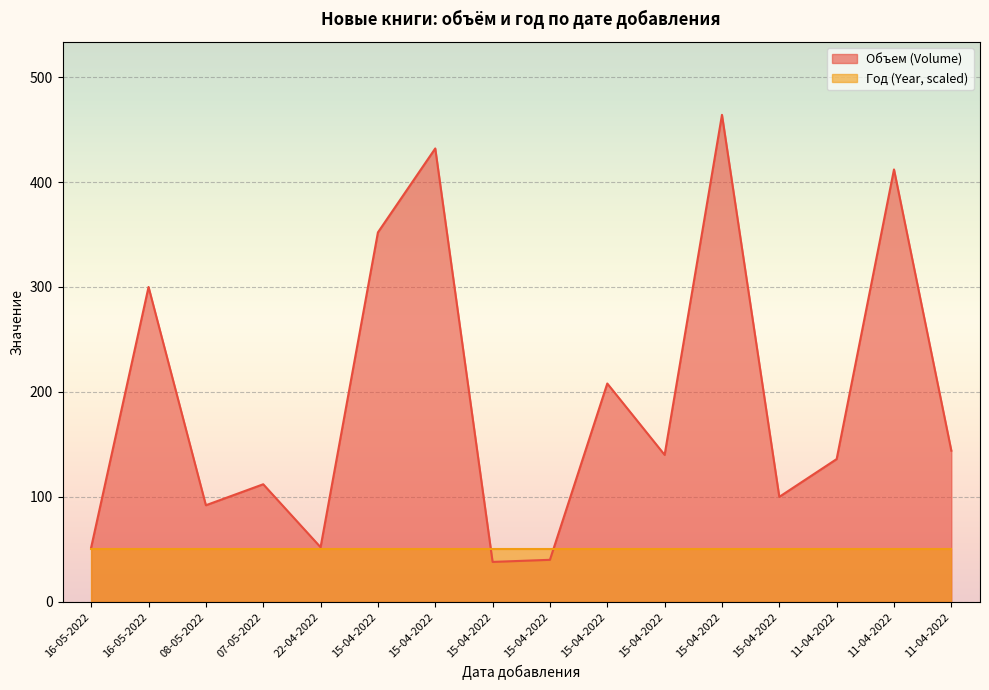

At which category does the data reach its first local valley?

08-05-2022